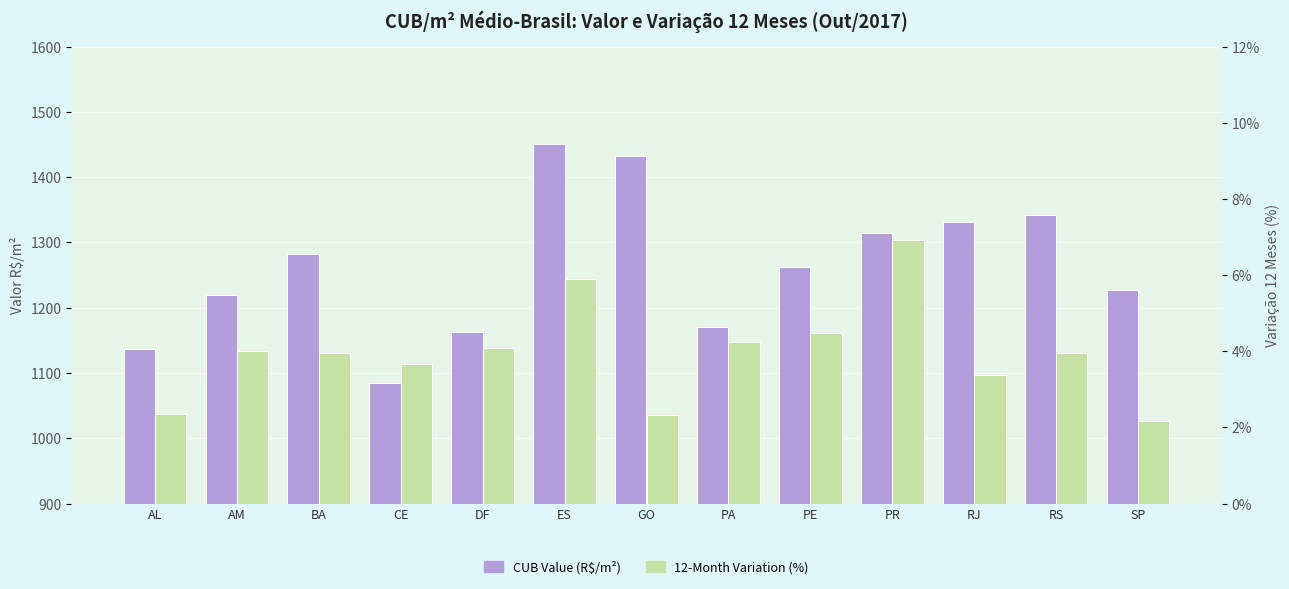

Is it true that 12-Month Variation (%) equals 1.3 at RJ?

False